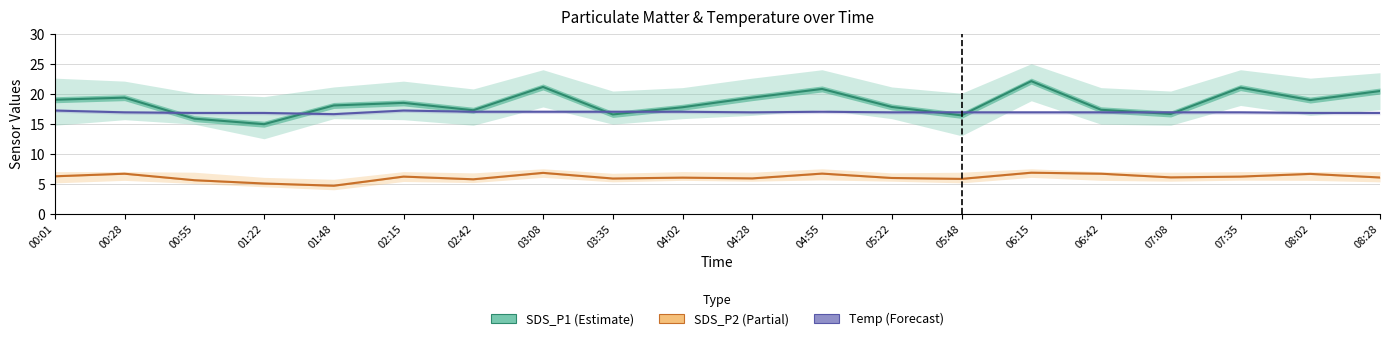

How many times do Temp and SDS_P1 cross each other?

8